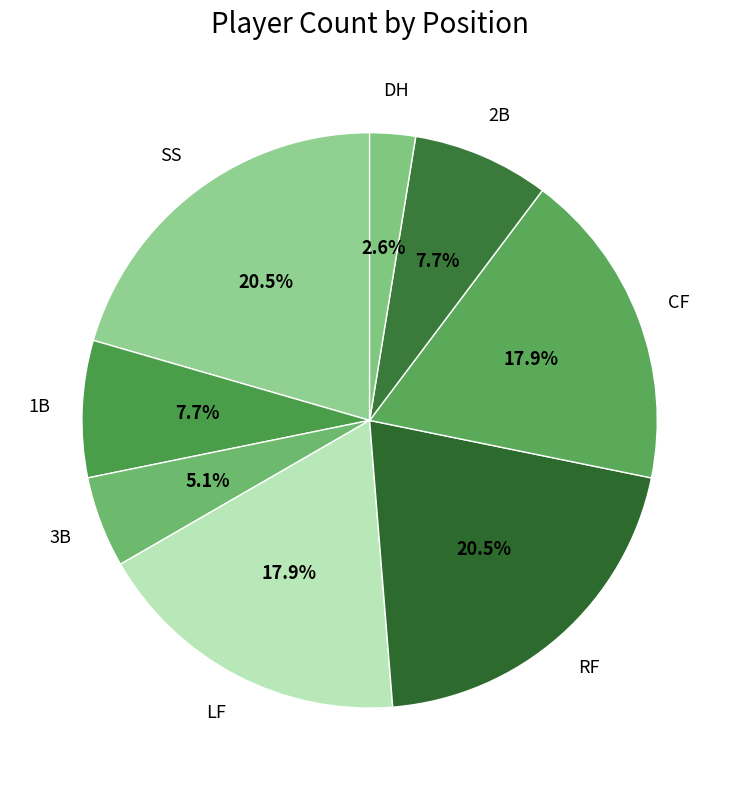

What is the ratio of the value at CF to the value at 1B?

2.3